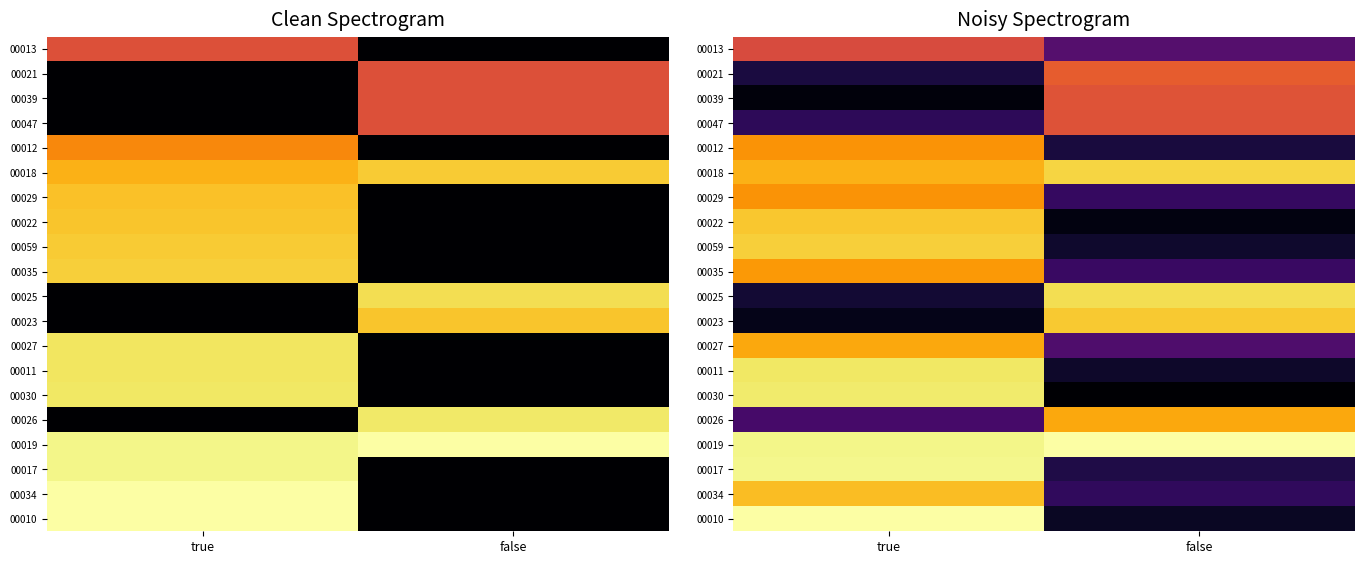

Which category has the lowest value in the 00021 series?

true